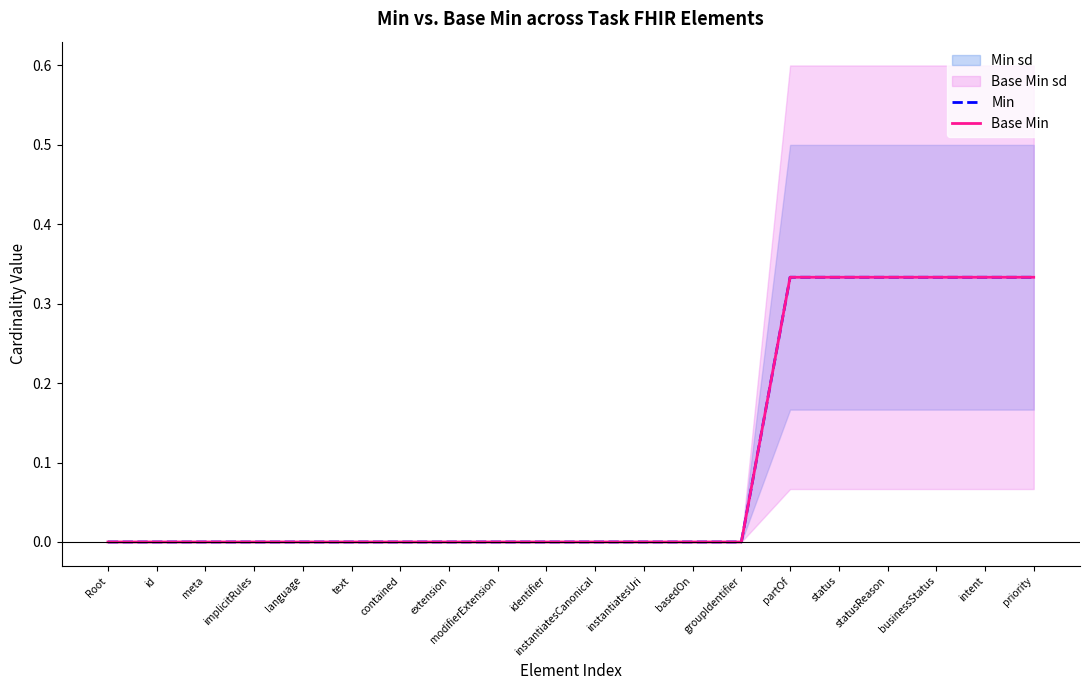

Reading right to left, list all the values displayed in this chart.

Min: priority=0.3	intent=0.3	businessStatus=0.3	statusReason=0.3	status=0.3	partOf=0.3	groupIdentifier=0.0	basedOn=0.0	instantiatesUri=0.0	instantiatesCanonical=0.0	identifier=0.0	modifierExtension=0.0	extension=0.0	contained=0.0	text=0.0	language=0.0	implicitRules=0.0	meta=0.0	id=0.0	Root=0.0
Base Min: priority=0.3	intent=0.3	businessStatus=0.3	statusReason=0.3	status=0.3	partOf=0.3	groupIdentifier=0.0	basedOn=0.0	instantiatesUri=0.0	instantiatesCanonical=0.0	identifier=0.0	modifierExtension=0.0	extension=0.0	contained=0.0	text=0.0	language=0.0	implicitRules=0.0	meta=0.0	id=0.0	Root=0.0